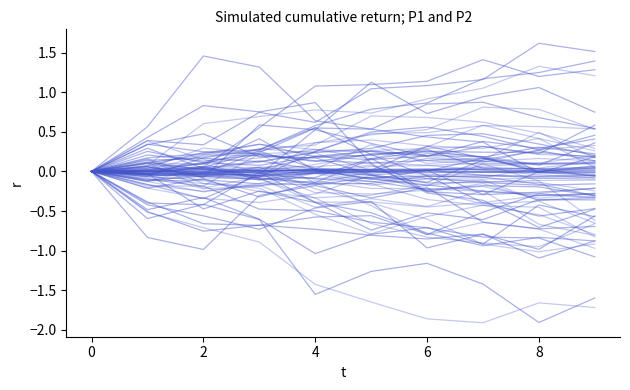

The P1 series shows 0.0 at 4. True or false?

True